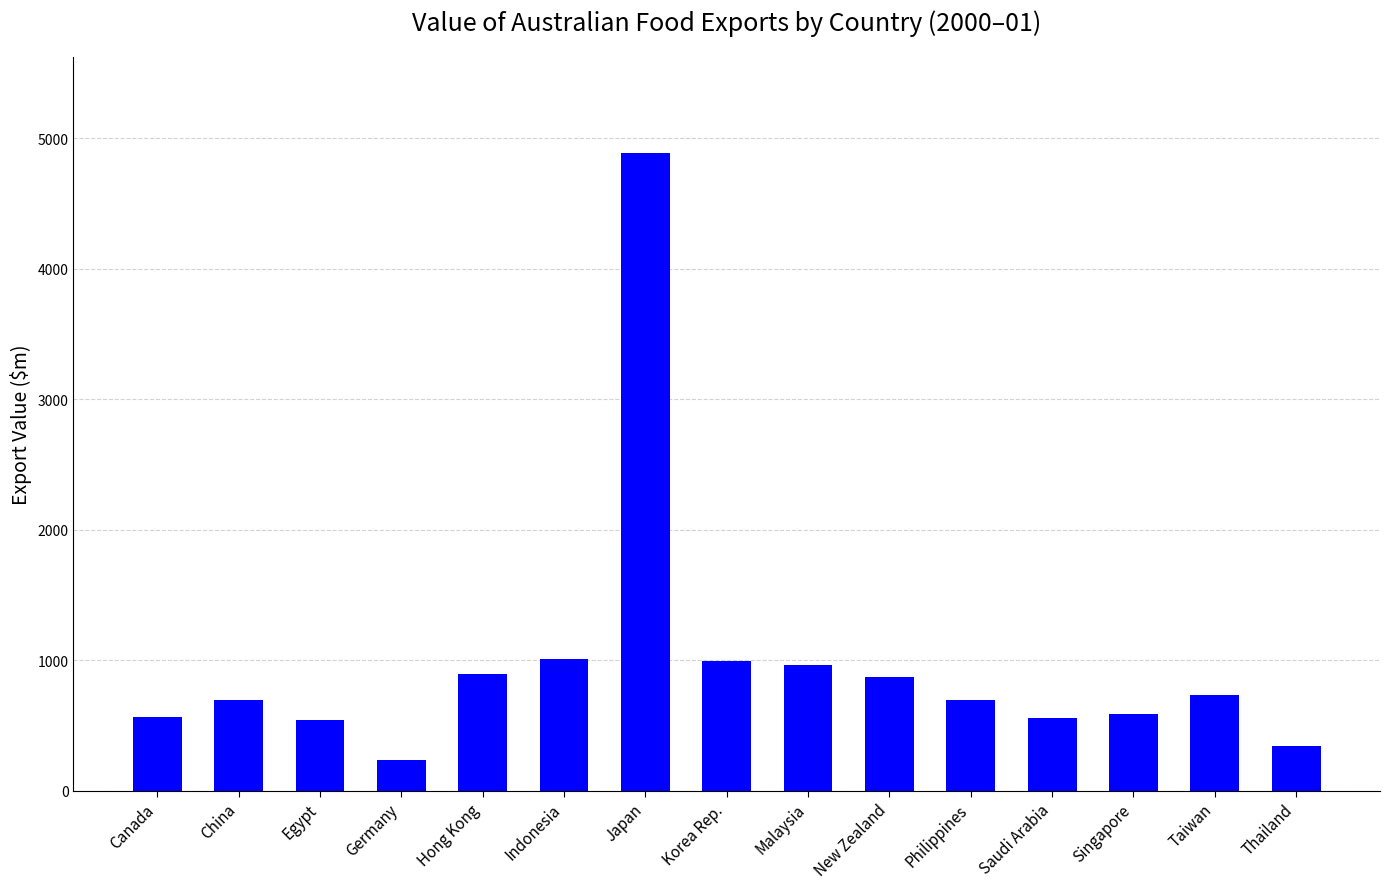

How many series are shown in this chart?

1